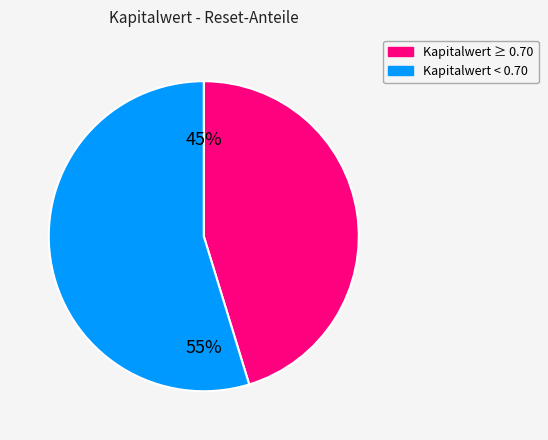

How many segments does this pie chart have?

2